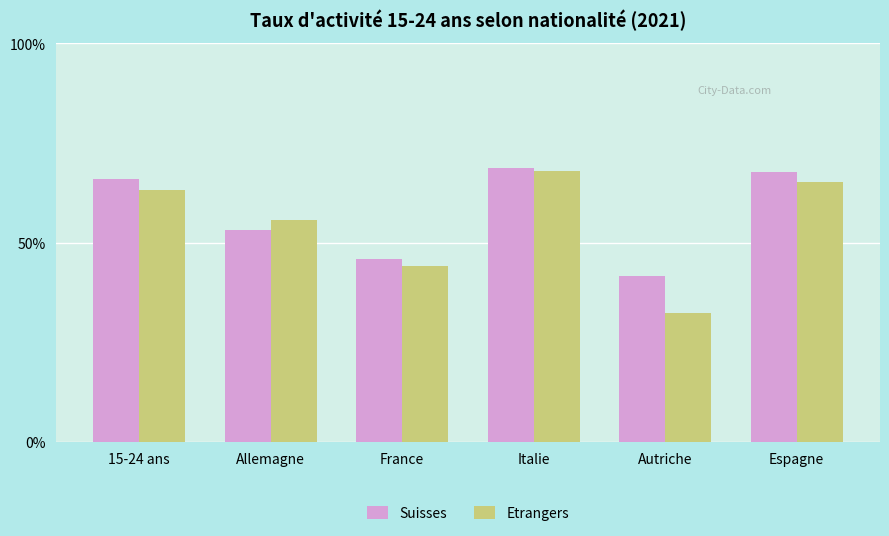

What is the label of the 5th bar from the left?

Autriche